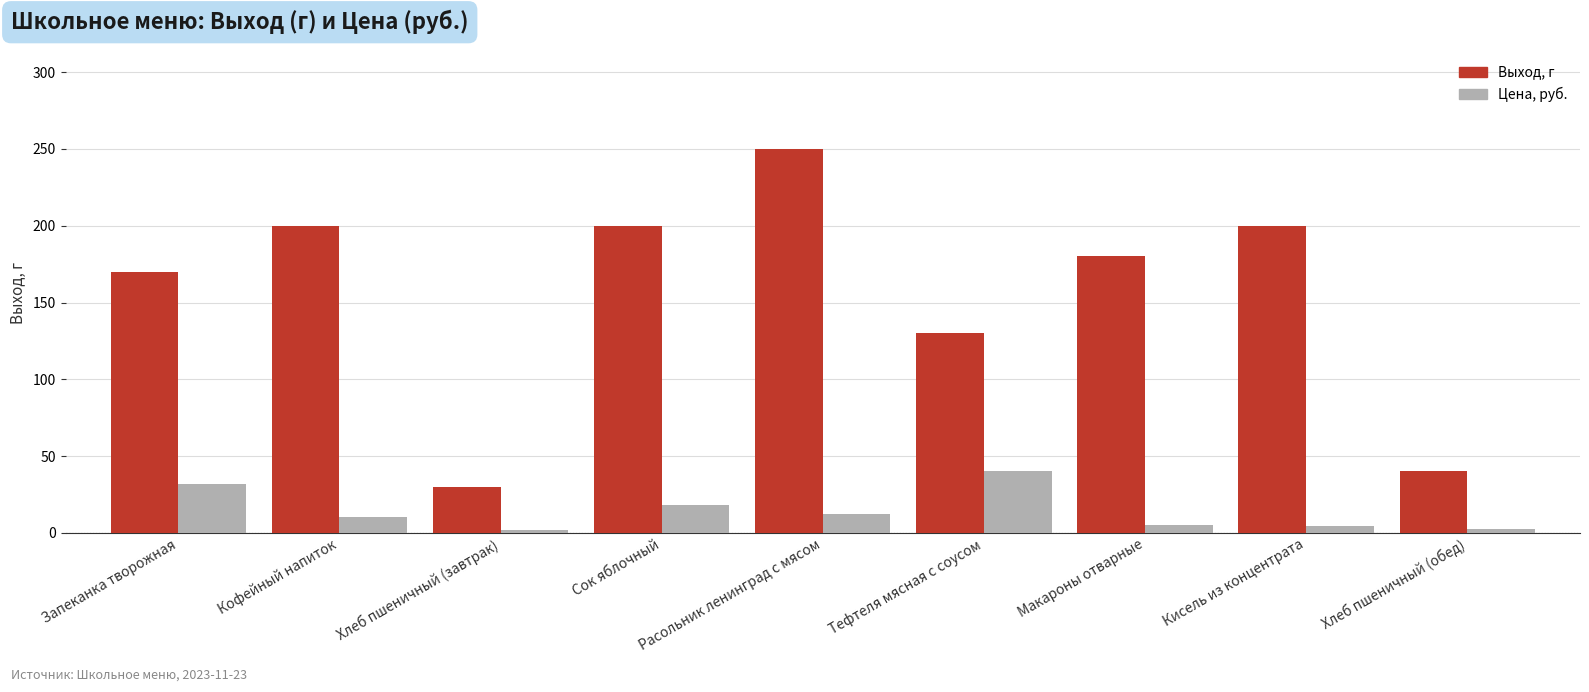

Which series has the largest total across all categories?

Выход, г